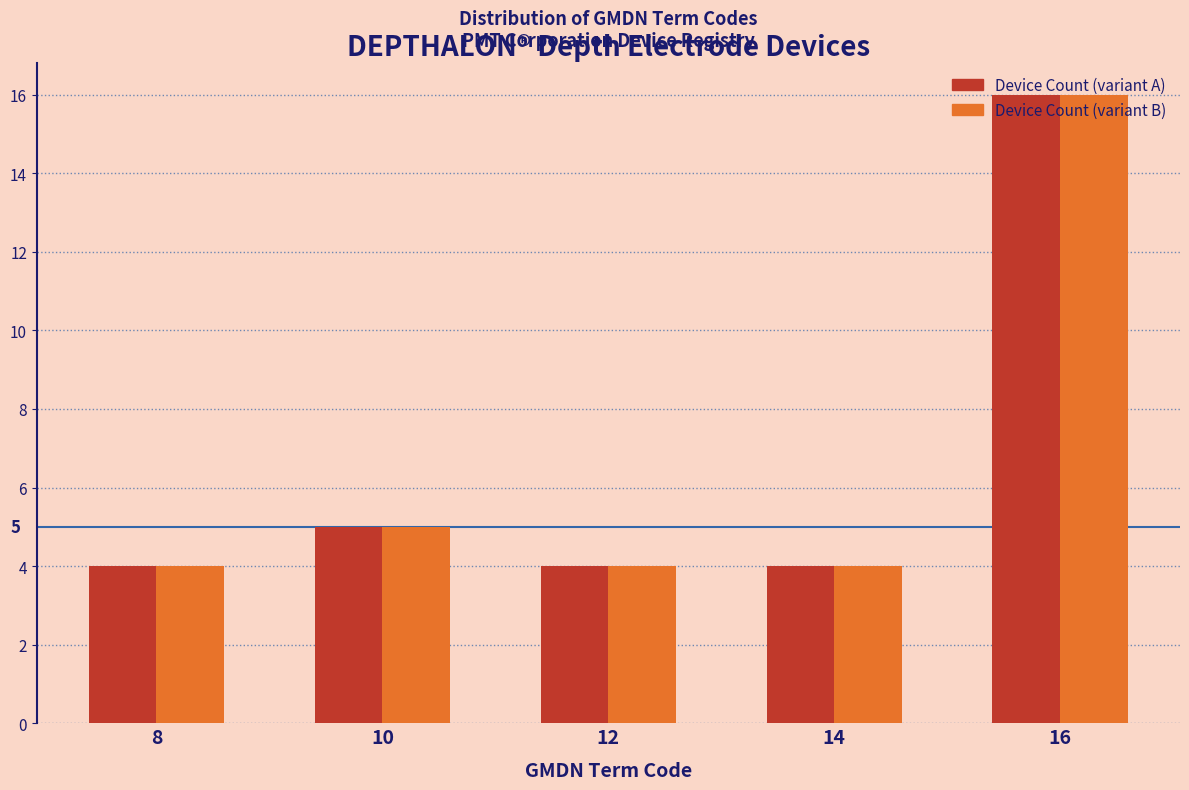

What is the total value across all series at 10?

10